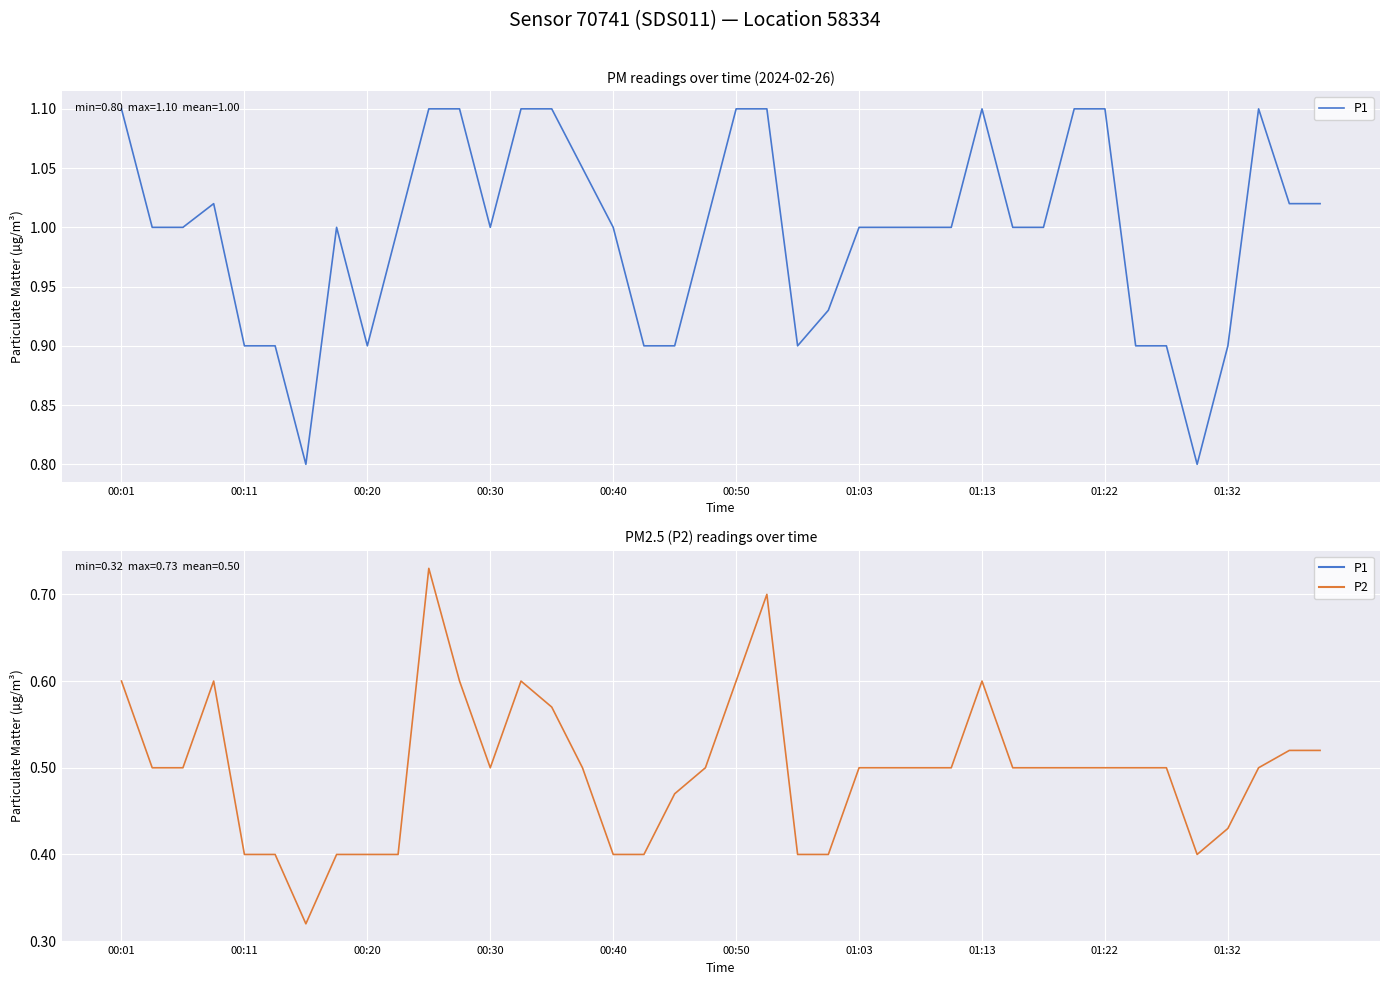

Rank the series at 01:22 from lowest to highest value.

P2, P1